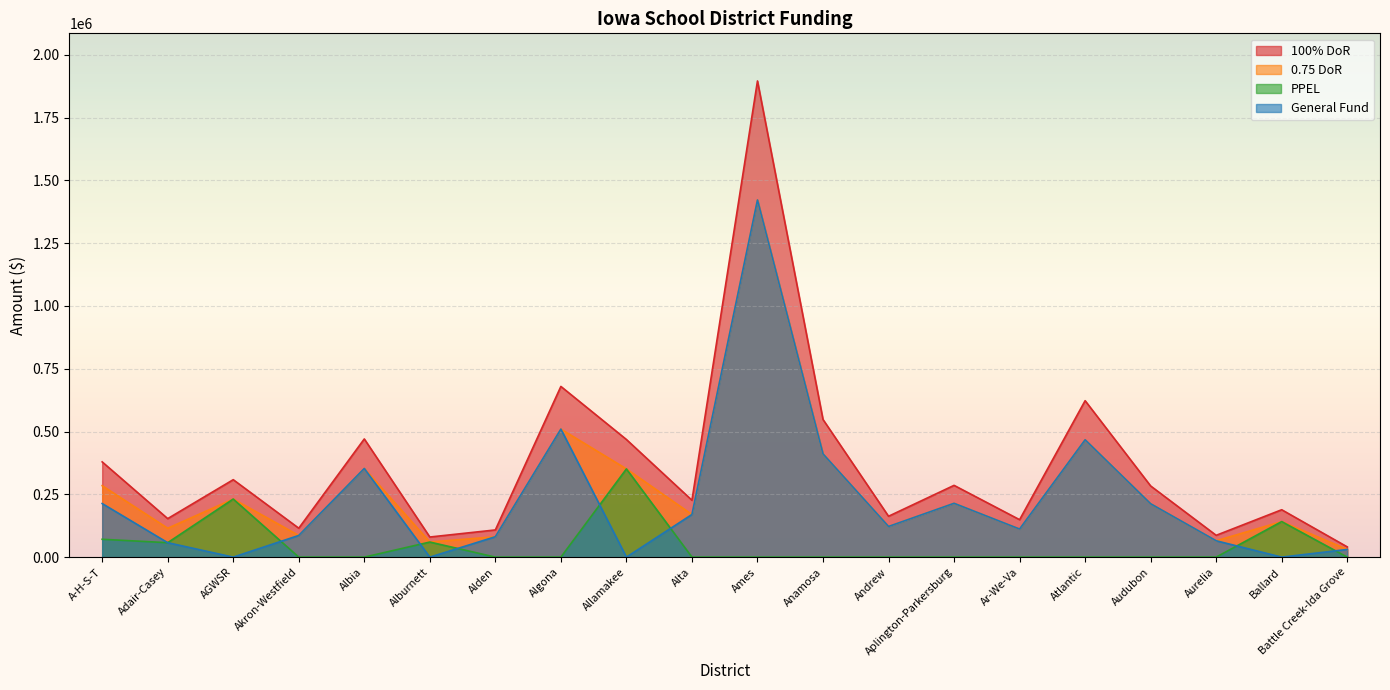

Which series changed the most between Algona and Aplington-Parkersburg?

100% DoR